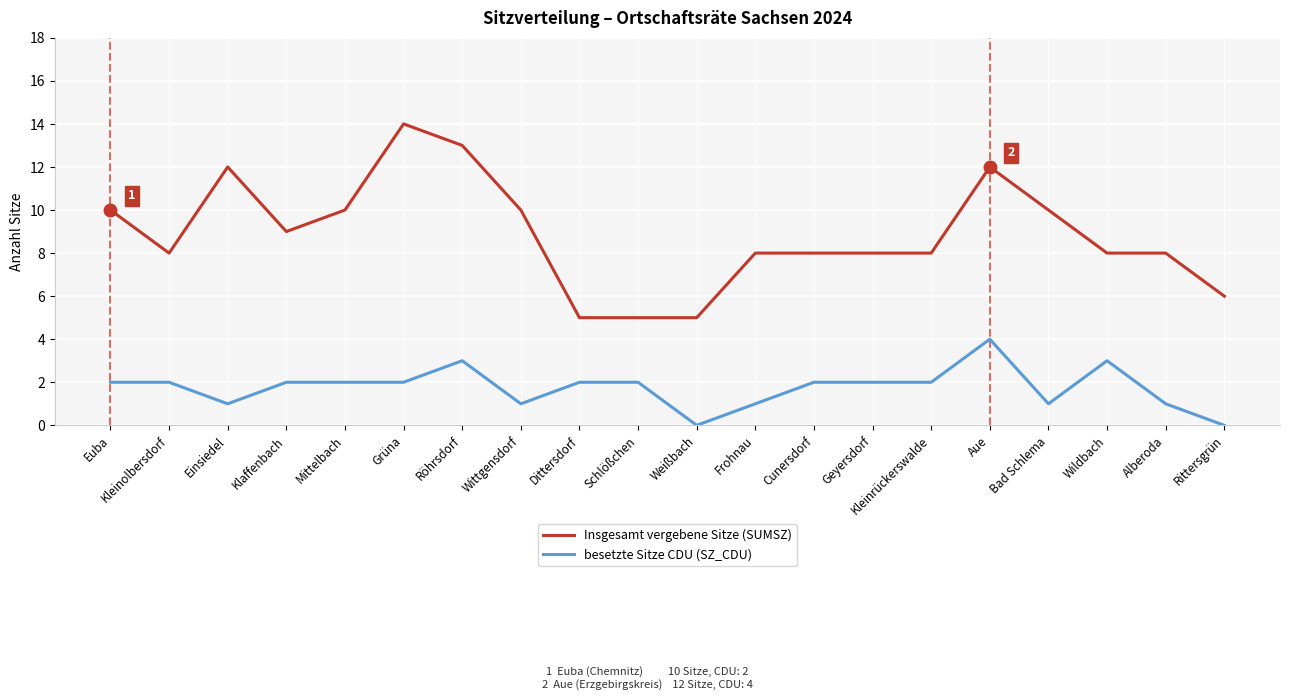

Reading right to left, extract all data points from this chart.

Insgesamt vergebene Sitze (SUMSZ): 6	8	8	10	12	8	8	8	8	5	5	5	10	13	14	10	9	12	8	10
besetzte Sitze CDU (SZ_CDU): 0	1	3	1	4	2	2	2	1	0	2	2	1	3	2	2	2	1	2	2